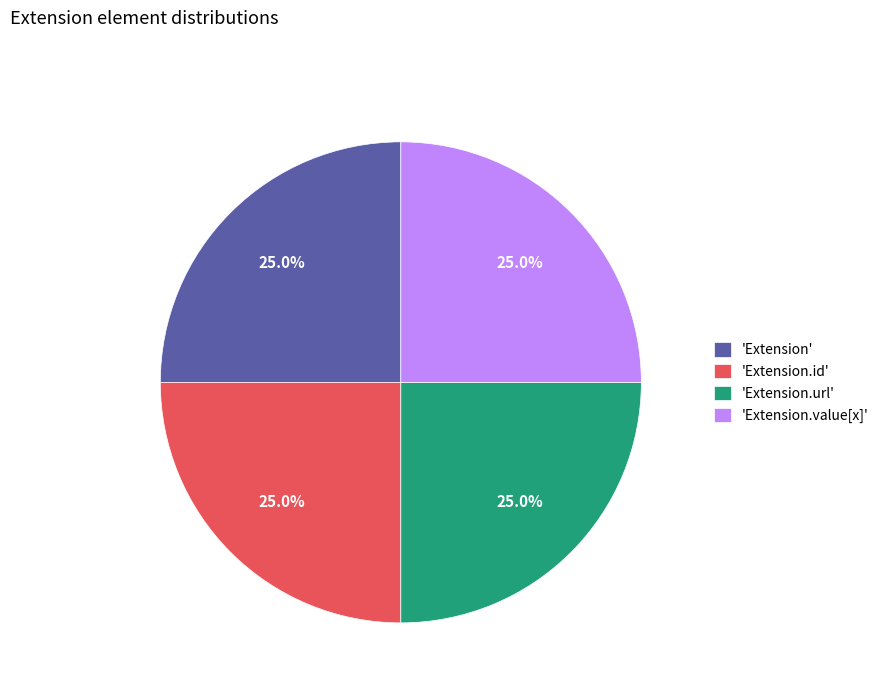

What is the total percentage of 'Extension.value[x]' and 'Extension'?

50.0%